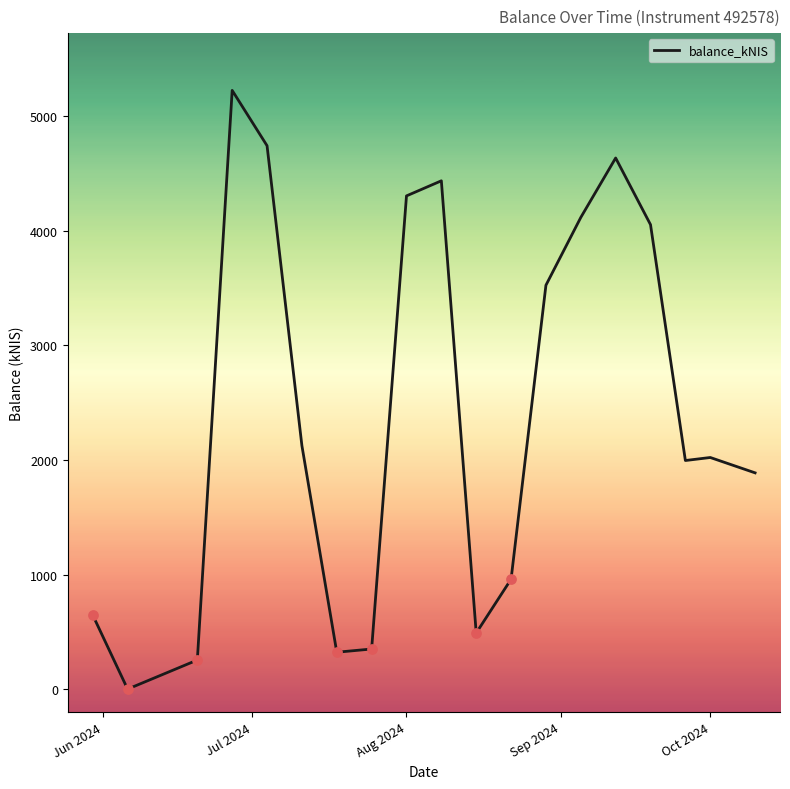

What is the greatest value displayed?

5224.3